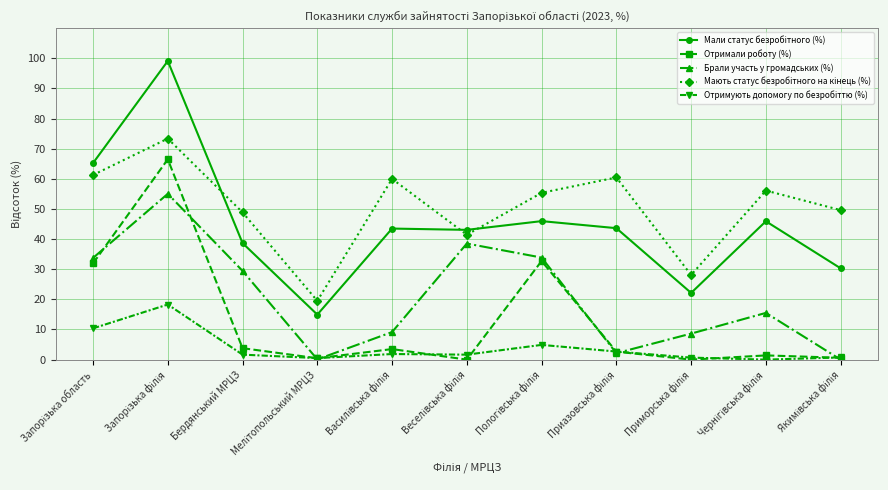

What is the value of the Брали участь у громадських (%) point at the 2nd from the left?

55.0